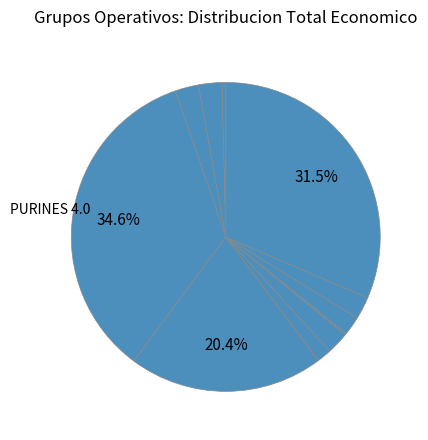

How many slices are in this pie chart?

12